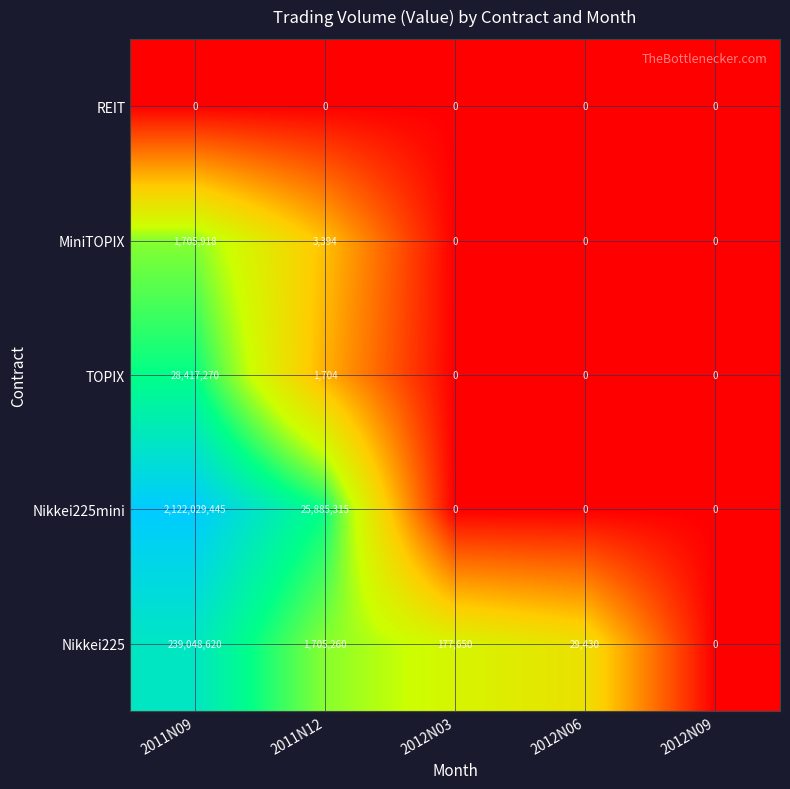

Rank the series by their maximum value, from highest to lowest.

Nikkei225mini, Nikkei225, TOPIX, MiniTOPIX, REIT